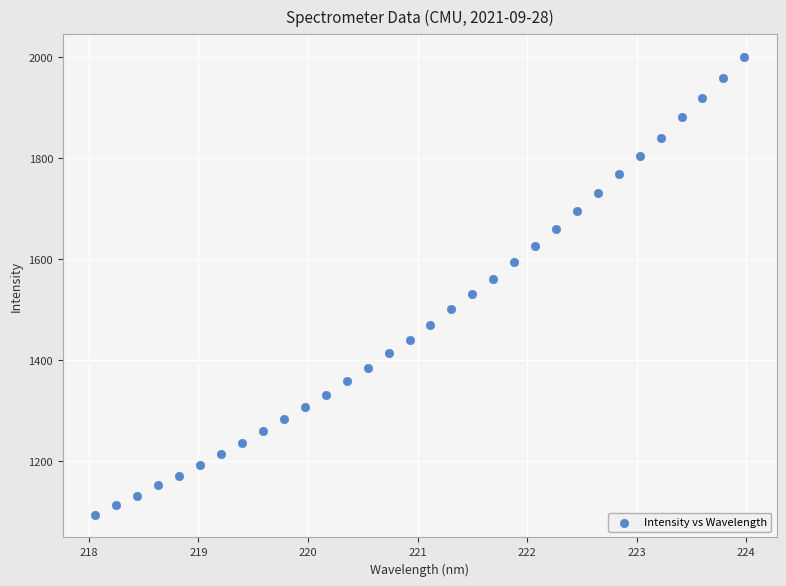

What is the range of X values (max minus min)?

5.9